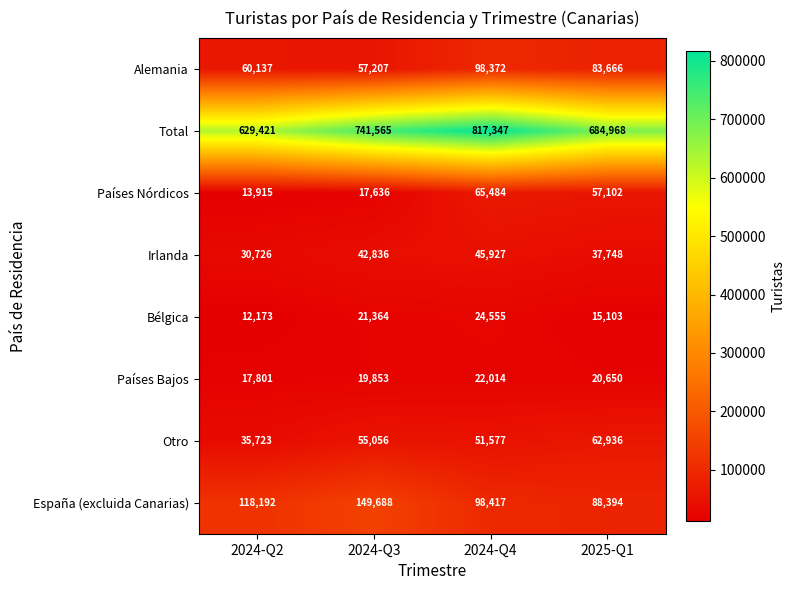

What is the difference between the maximum and minimum values in the Alemania series?

41165